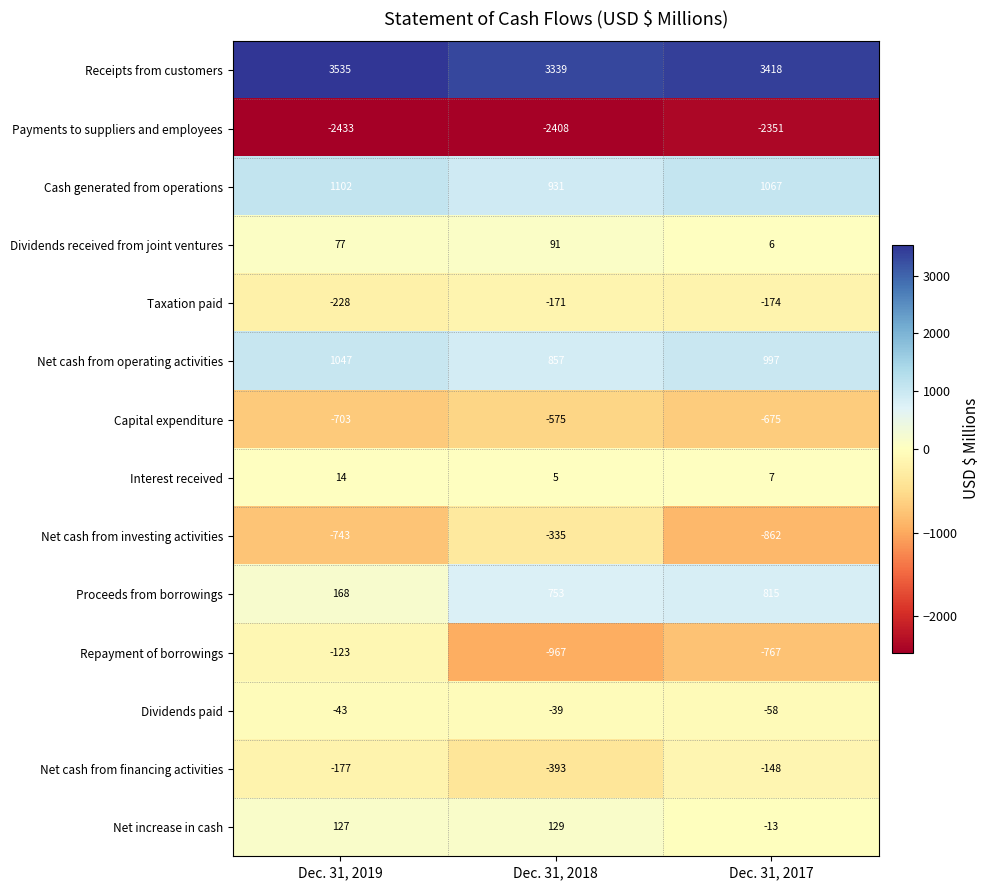

The Dividends paid series shows -15 at Dec. 31, 2017. True or false?

False